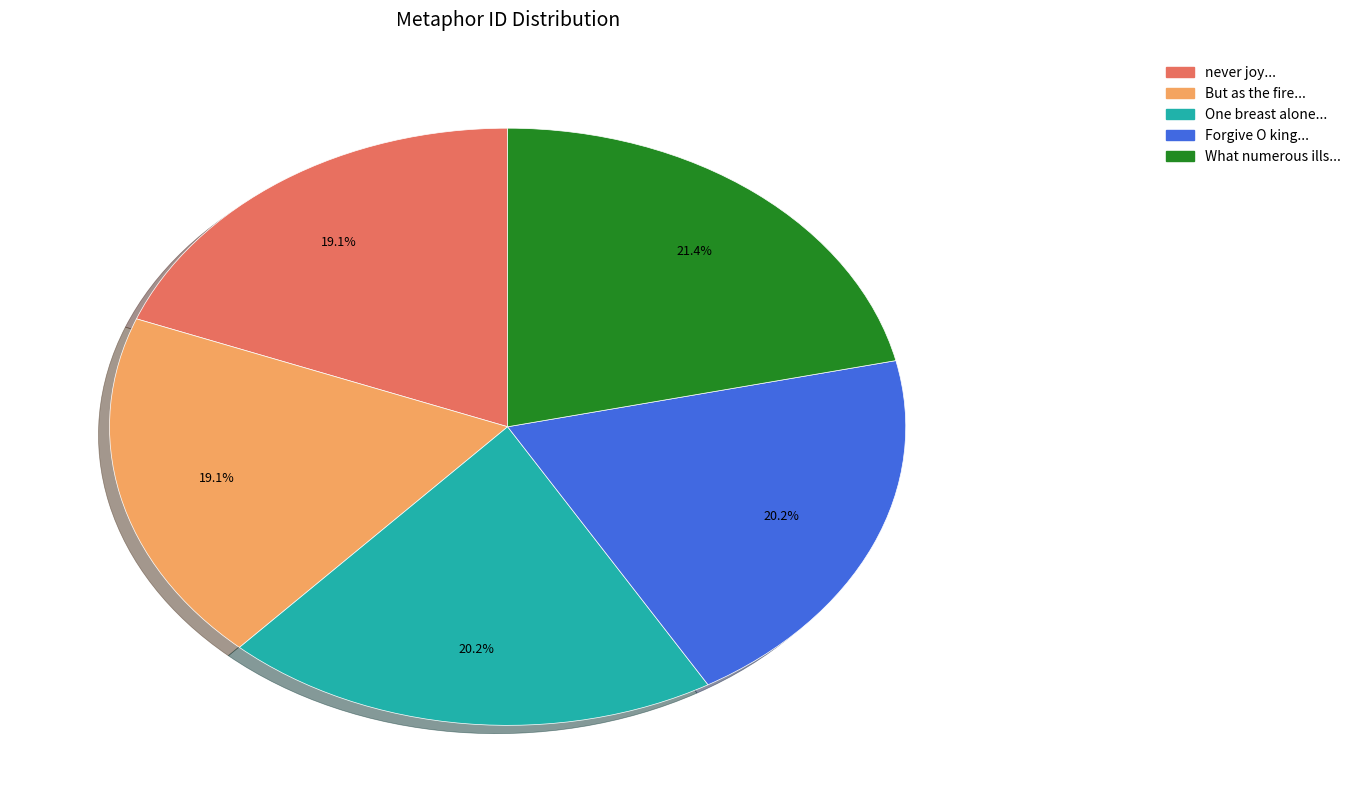

Does any single category account for the majority?

No